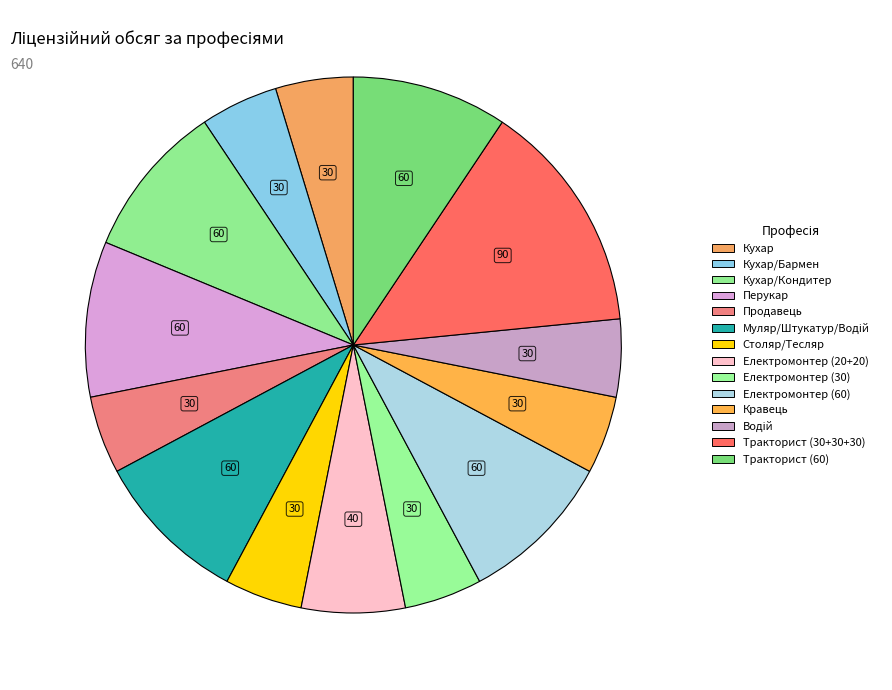

Count the number of slices in the pie.

14